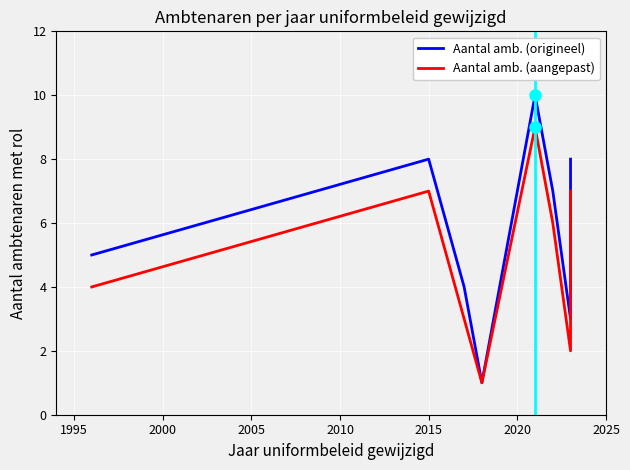

Rank the series by their average value, from highest to lowest.

Aantal amb. (origineel), Aantal amb. (aangepast)